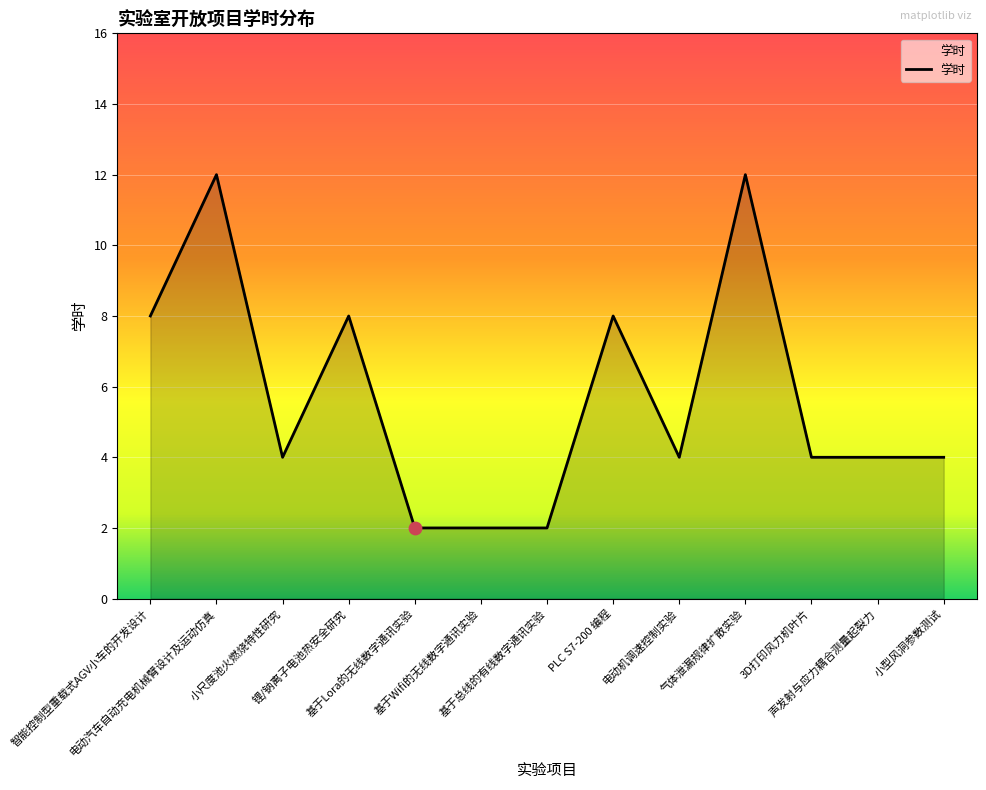

What is the change in value from 基于Lora的无线数字通讯实验 to PLC S7-200 编程?

+6